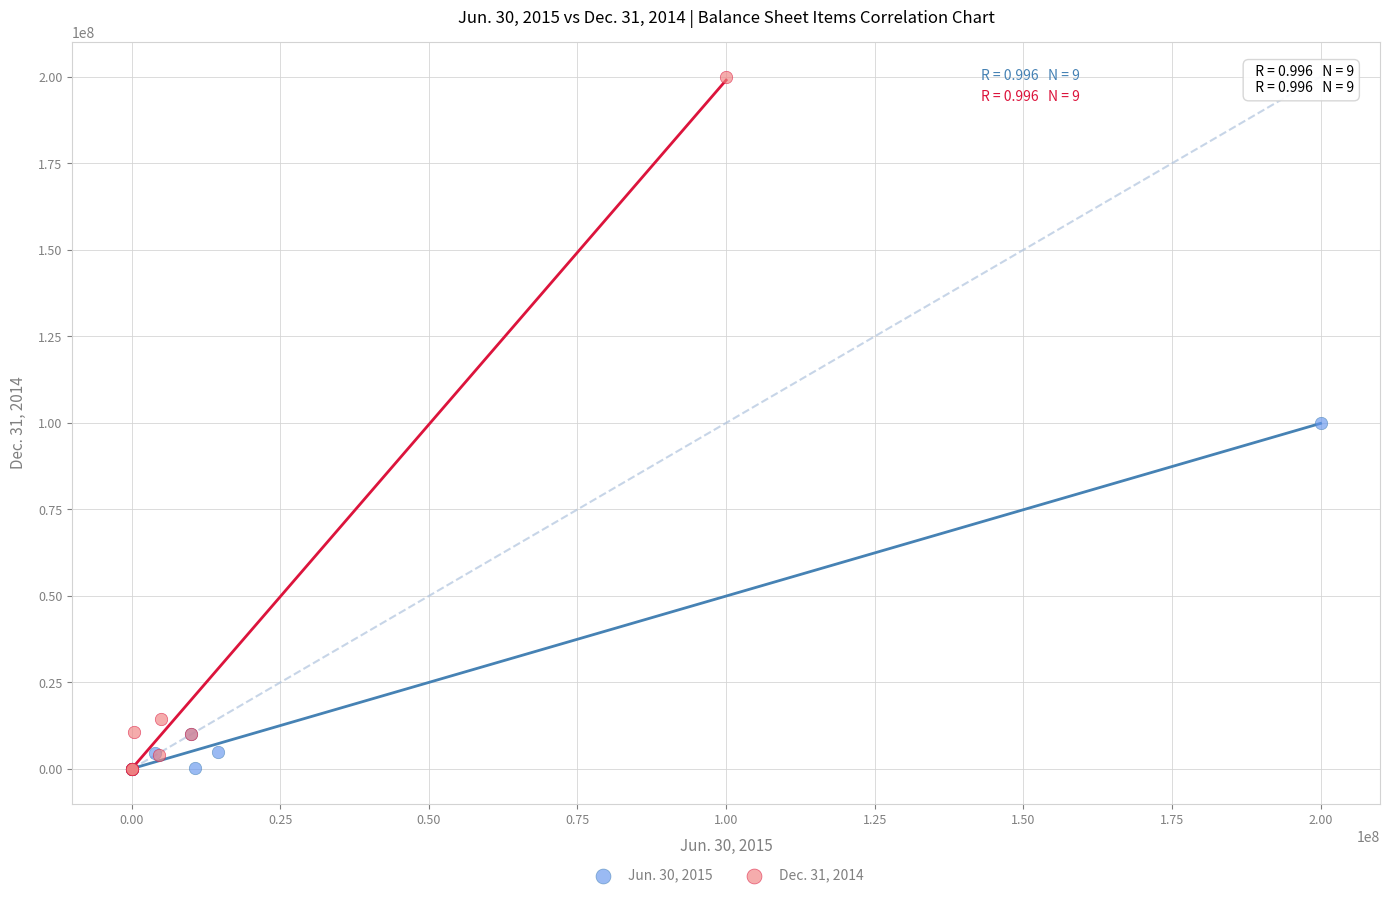

Which series reaches the maximum Y coordinate?

Dec. 31, 2014